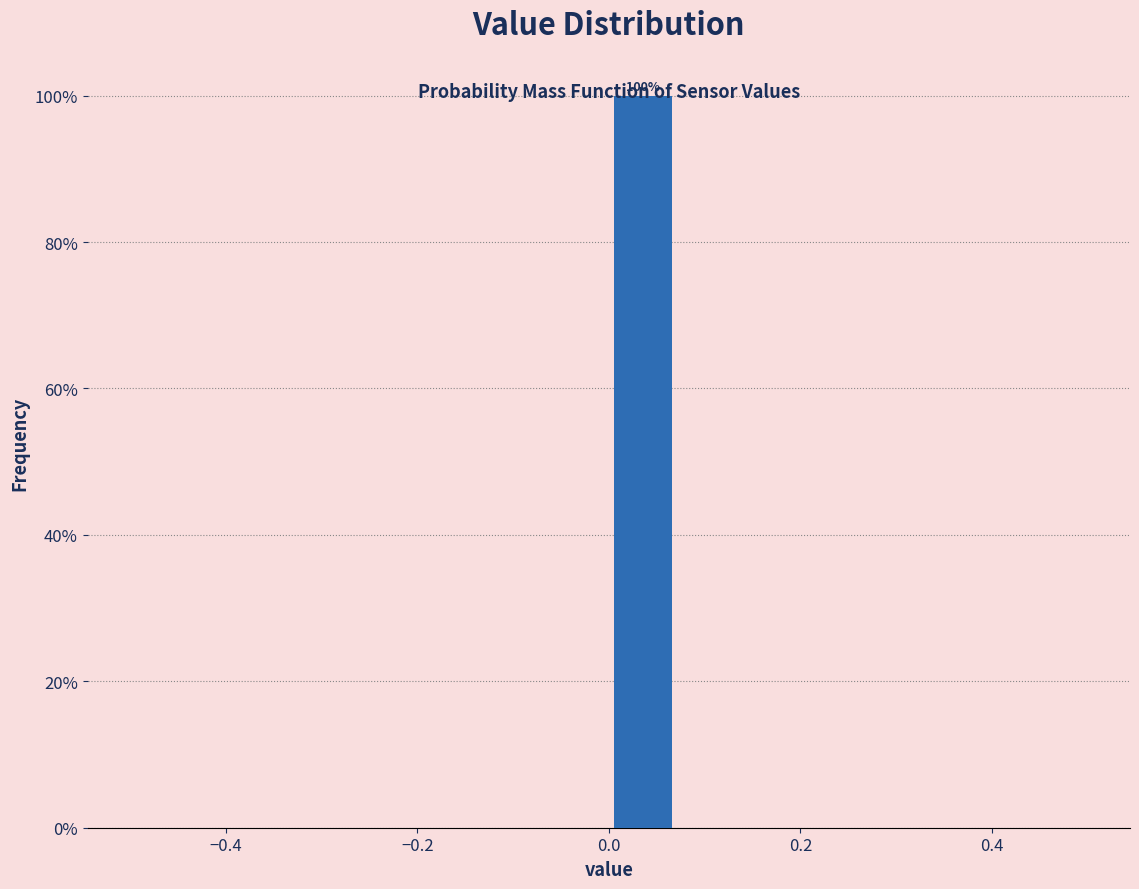

Read against the x-axis, roughly where is the centre of the tallest bar?

0.04